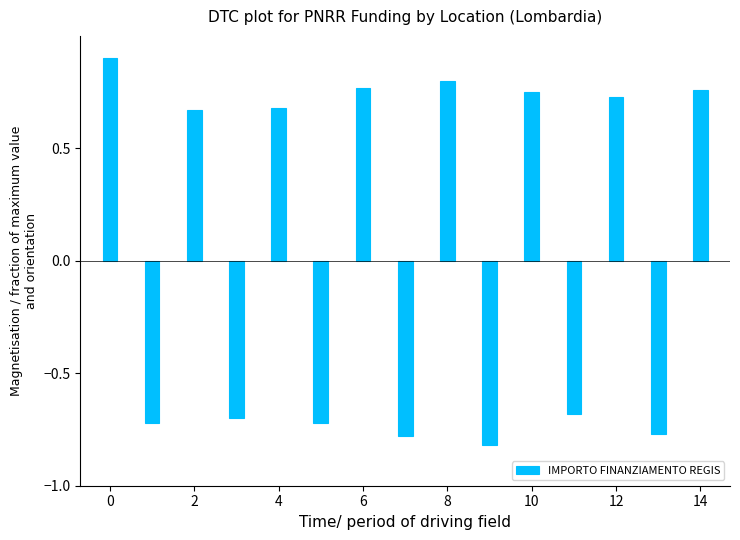

How many bars are there in total?

15